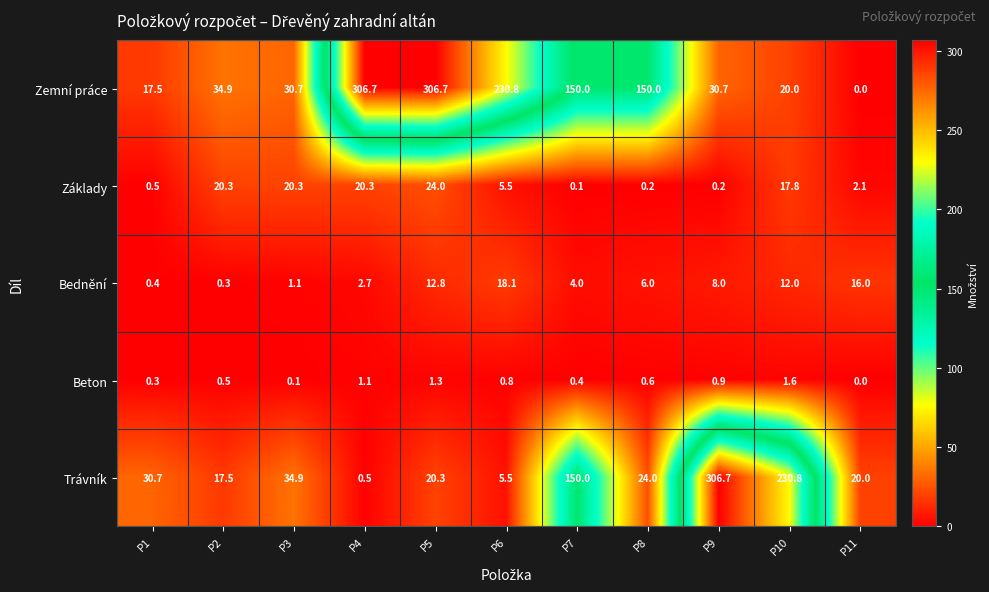

At which category is the sum across all series the highest?

P5